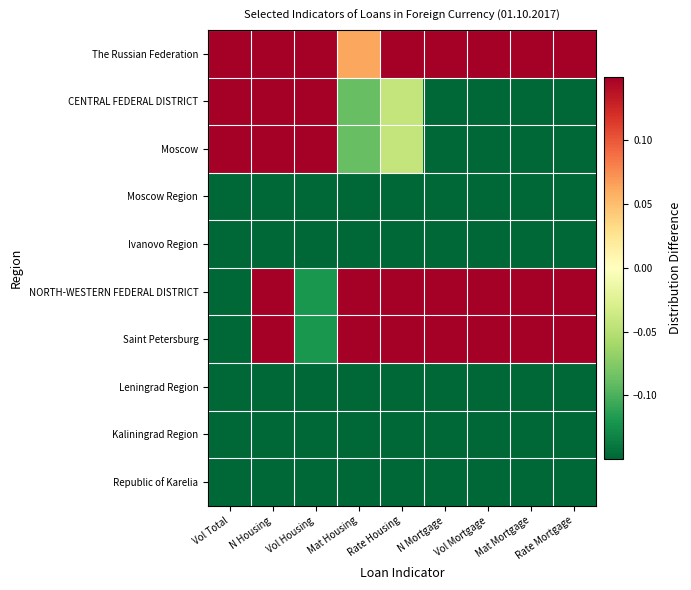

How many distinct data groups are displayed?

10